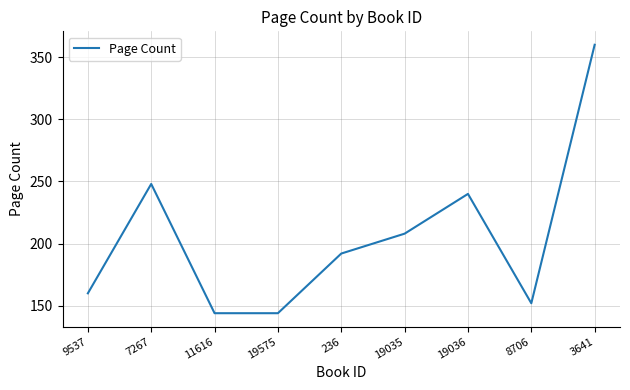

What is the sum of the values at 11616 and 236?

336